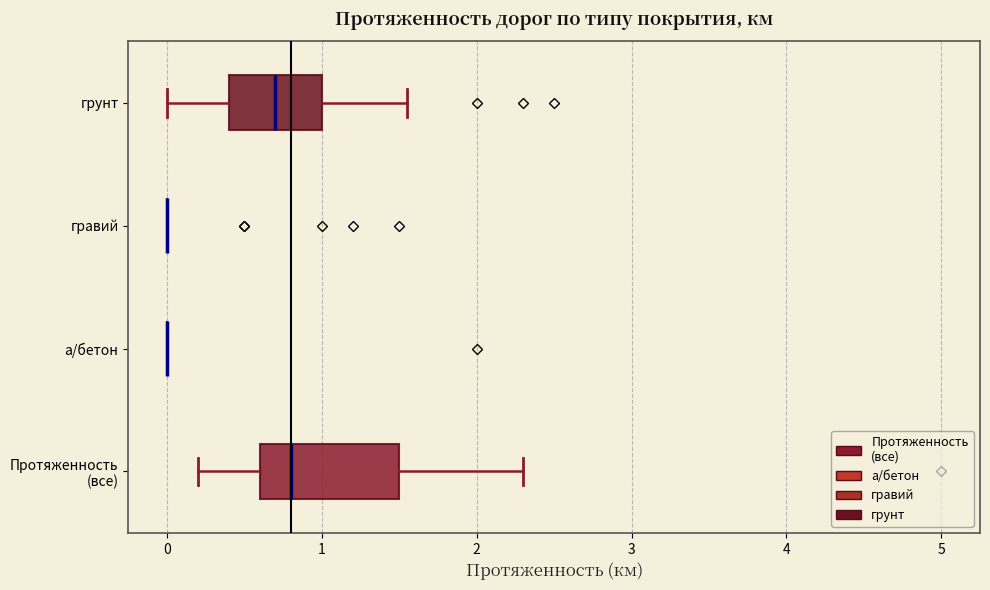

Comparing the boxes themselves (not the whiskers), which one is the widest?

Протяженность (все)